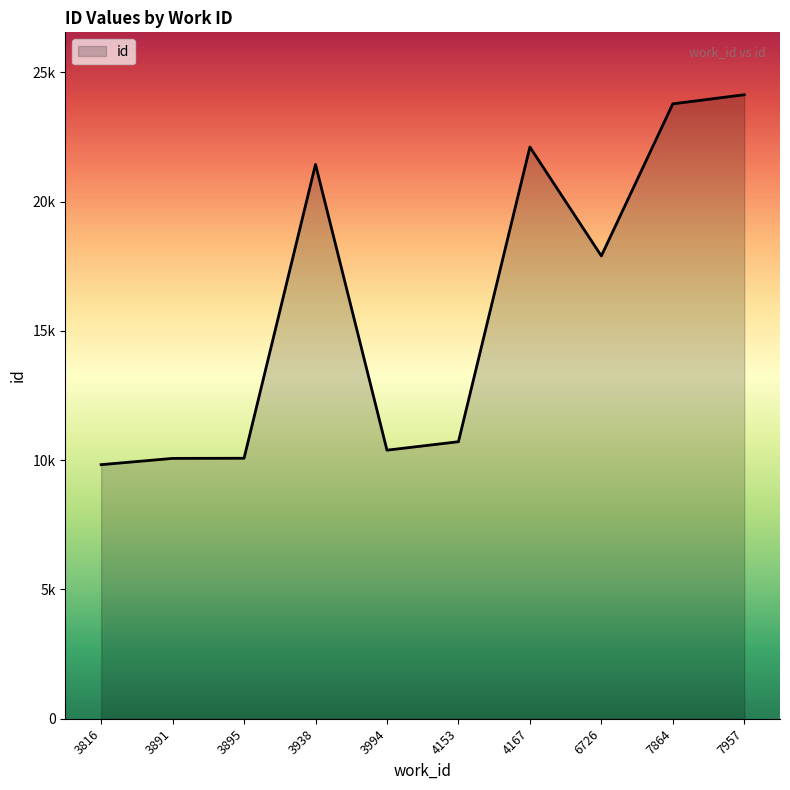

The value at 3816 is 9825. True or false?

True